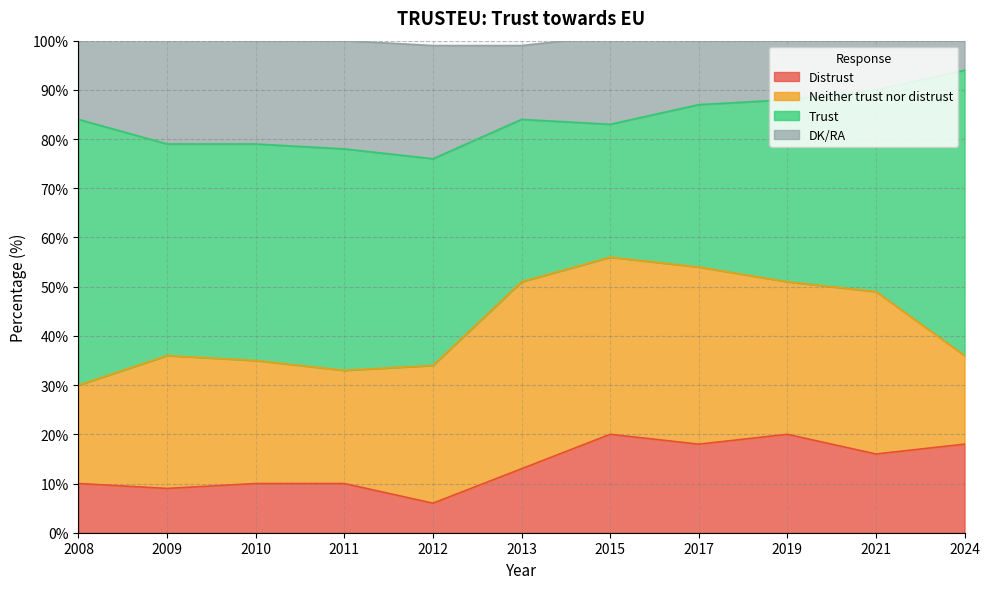

Which category has the lowest value in the Distrust series?

2012